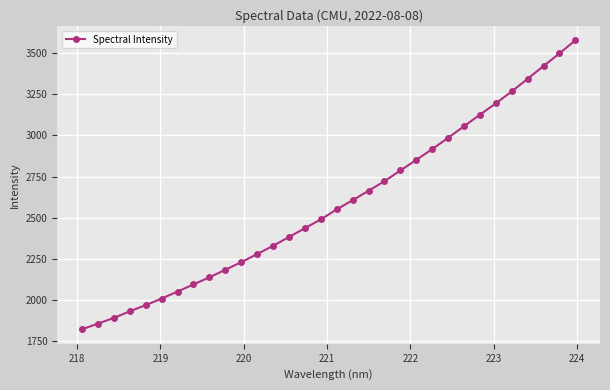

What is the minimum value shown in the chart?

1820.9